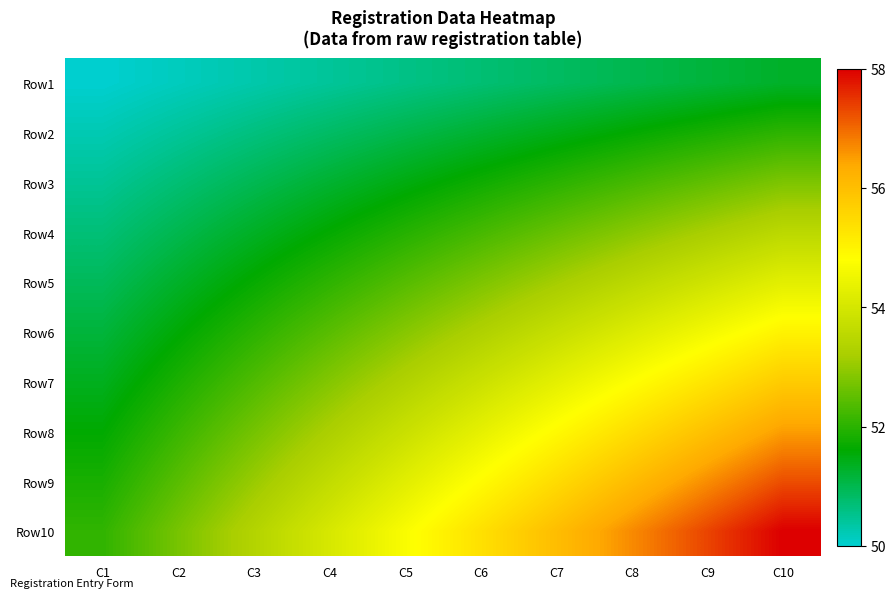

List the series in order of their peak value, highest first.

Row10, Row9, Row8, Row7, Row6, Row5, Row4, Row3, Row2, Row1